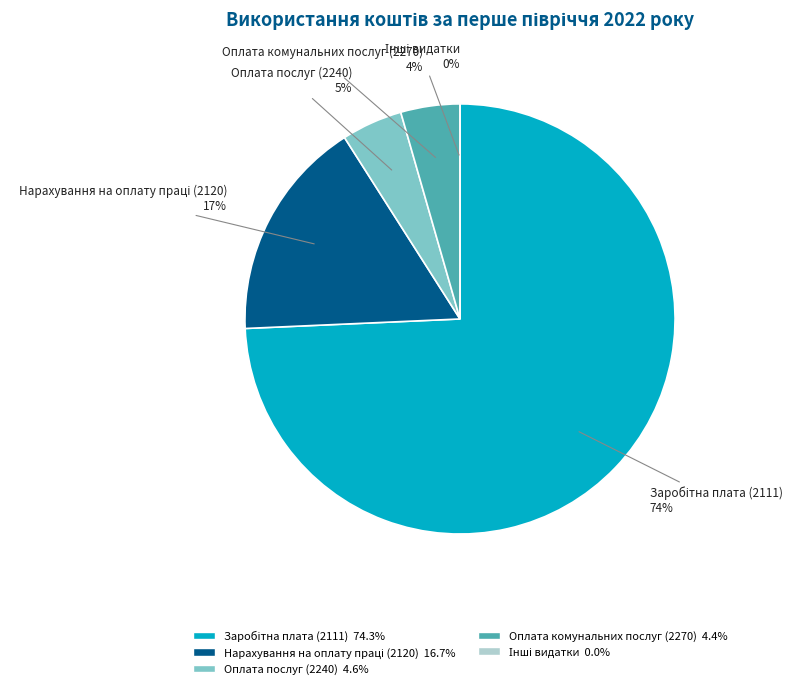

Rank the categories by value from highest to lowest.

Заробітна плата (2111), Нарахування на оплату праці (2120), Оплата послуг (2240), Оплата комунальних послуг (2270), Інші видатки